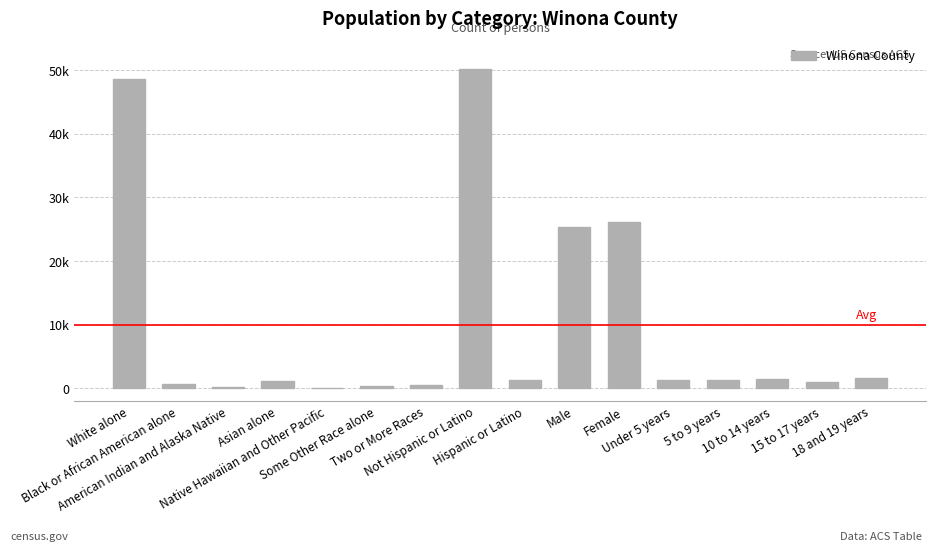

Rank the categories by value from highest to lowest.

Not Hispanic or Latino, White alone, Female, Male, 18 and 19 years, 10 to 14 years, 5 to 9 years, Under 5 years, Hispanic or Latino, Asian alone, 15 to 17 years, Black or African American alone, Two or More Races, Some Other Race alone, American Indian and Alaska Native, Native Hawaiian and Other Pacific